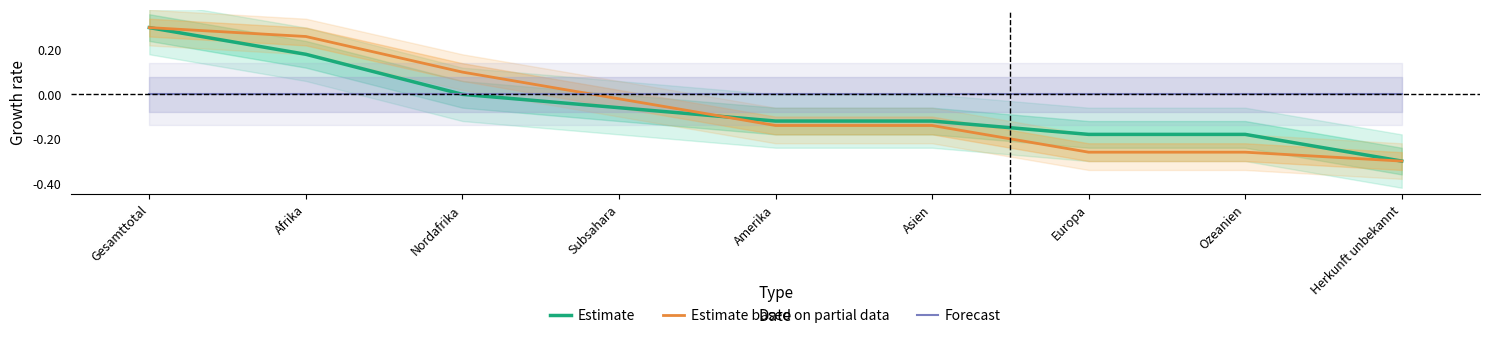

Reading right to left, what are all the values shown in this chart?

Estimate: Herkunft unbekannt=-0.3	Ozeanien=-0.2	Europa=-0.2	Asien=-0.1	Amerika=-0.1	Subsahara=-0.1	Nordafrika=-0.0	Afrika=0.2	Gesamttotal=0.3
Estimate based on partial data: Herkunft unbekannt=-0.3	Ozeanien=-0.3	Europa=-0.3	Asien=-0.1	Amerika=-0.1	Subsahara=-0.0	Nordafrika=0.1	Afrika=0.3	Gesamttotal=0.3
Forecast: Herkunft unbekannt=0.0	Ozeanien=0.0	Europa=0.0	Asien=0.0	Amerika=0.0	Subsahara=0.0	Nordafrika=0.0	Afrika=0.0	Gesamttotal=0.0